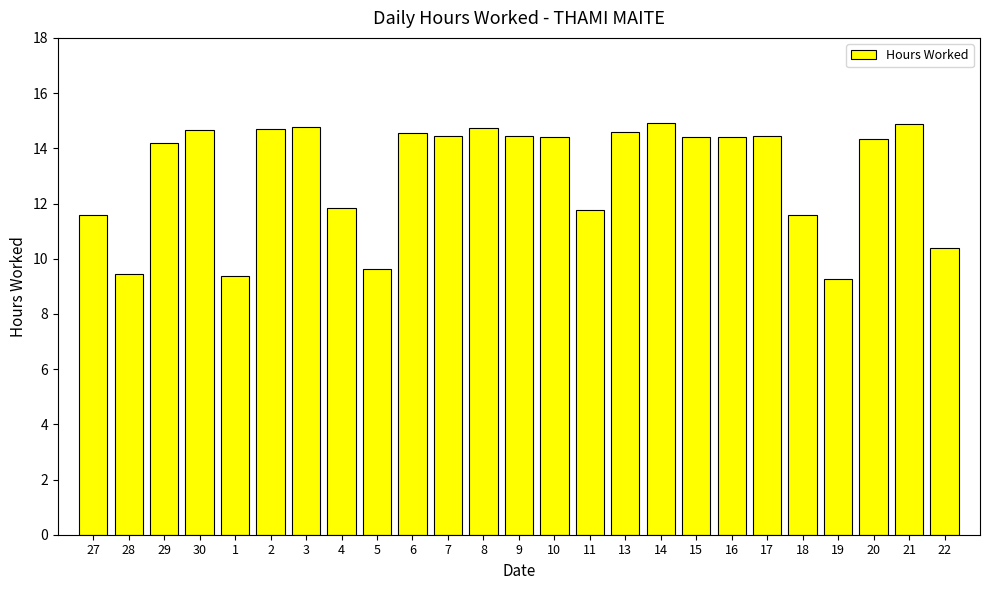

Is it true that the value at 20 is 14.3?

True